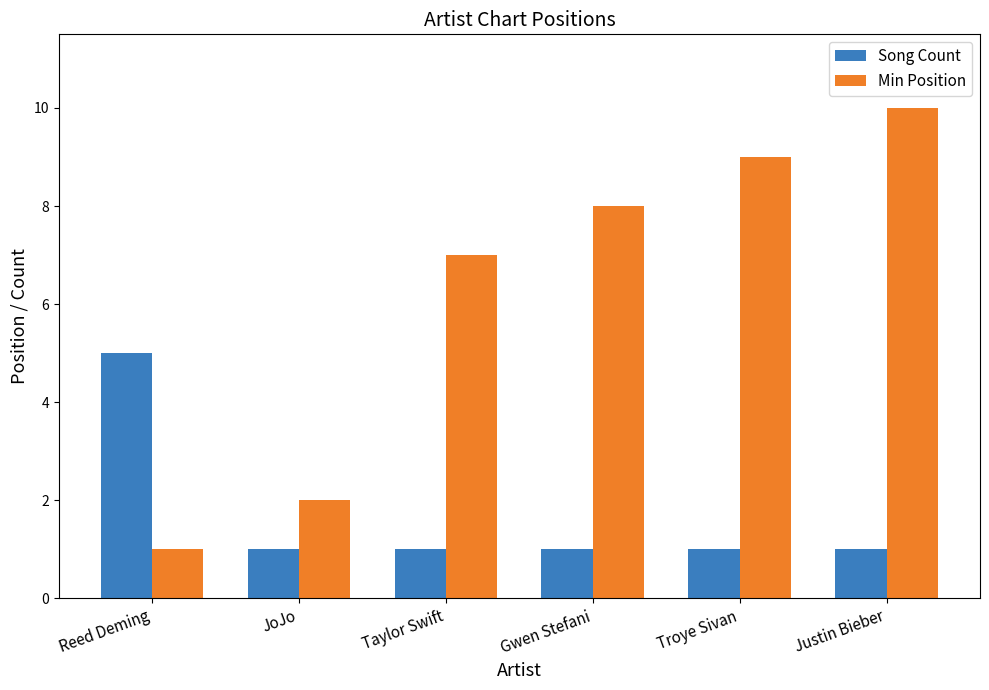

Reading right to left, what are all the values shown in this chart?

Song Count: Justin Bieber=1	Troye Sivan=1	Gwen Stefani=1	Taylor Swift=1	JoJo=1	Reed Deming=5
Min Position: Justin Bieber=10	Troye Sivan=9	Gwen Stefani=8	Taylor Swift=7	JoJo=2	Reed Deming=1